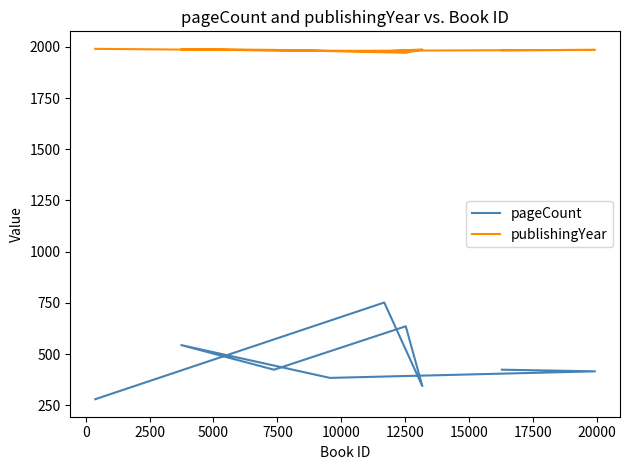

What position from the left is 10000?

6